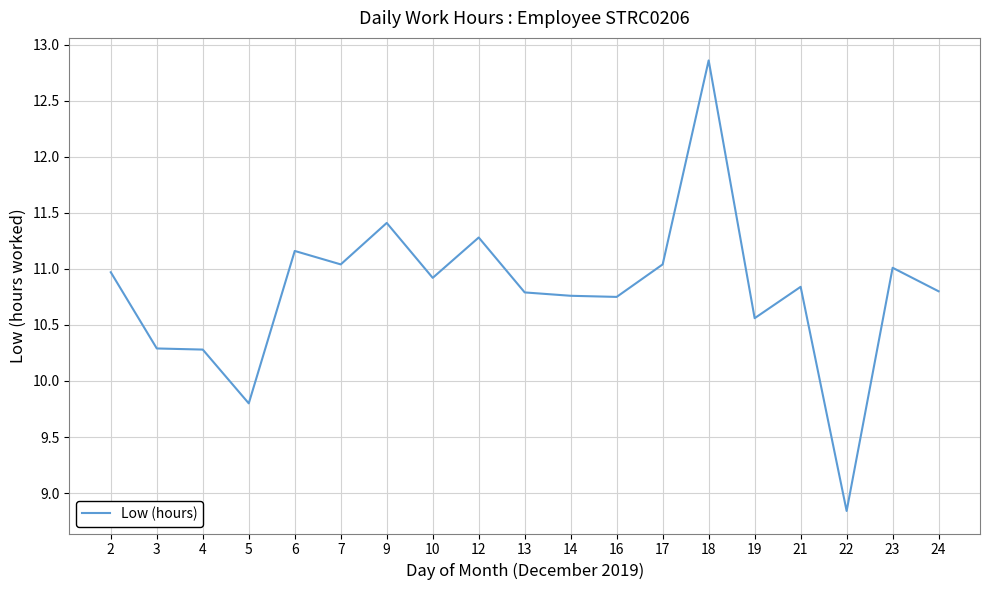

What is the difference between the maximum and minimum values?

4.0